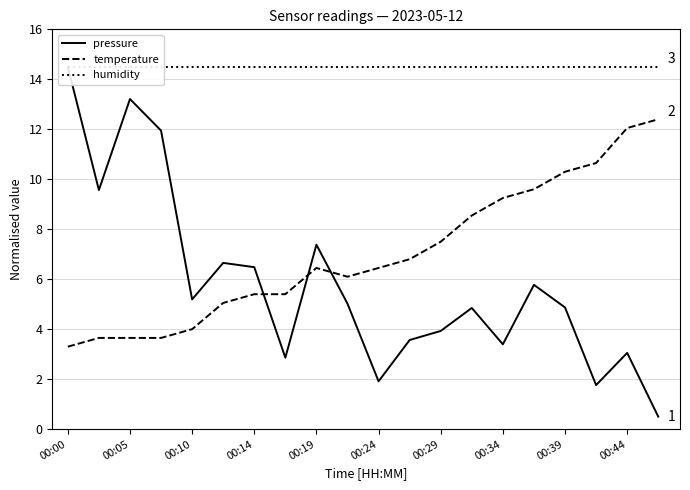

What is the highest value of the temperature series?

12.4